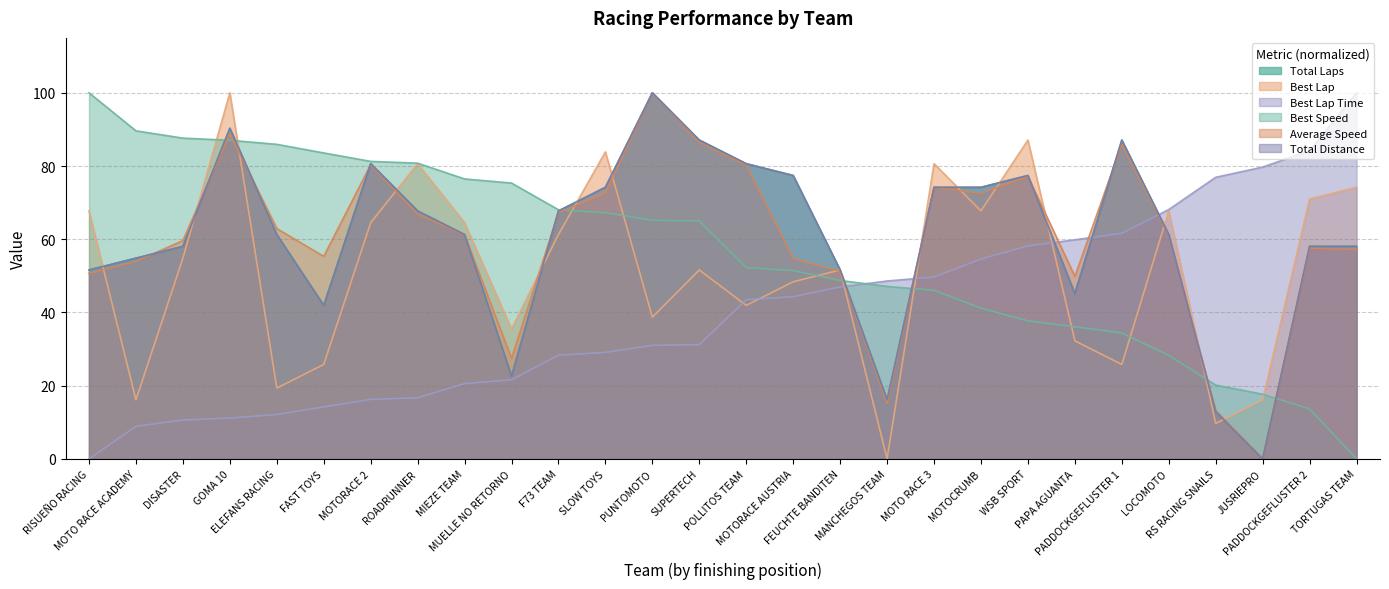

How many positive values does the Best Speed series have?

27